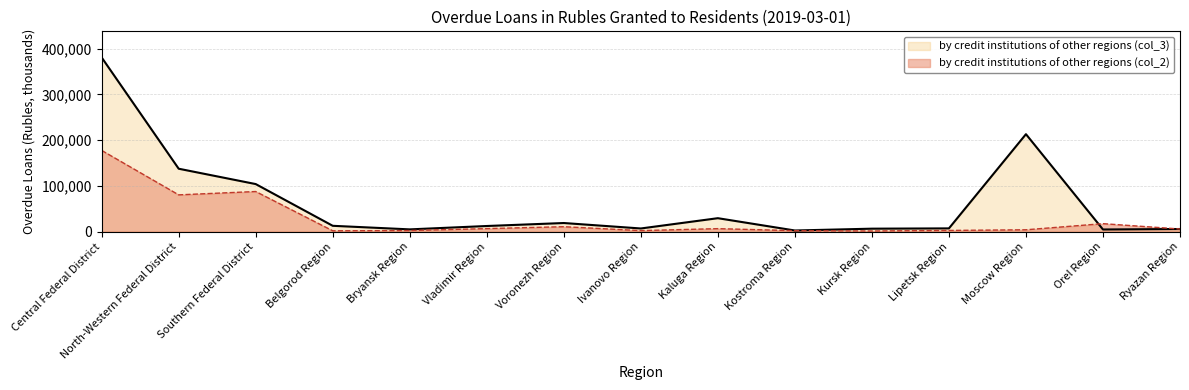

At Kostroma Region, list the series in order from largest to smallest.

by credit institutions of other regions (col_3), by credit institutions of other regions (col_2)